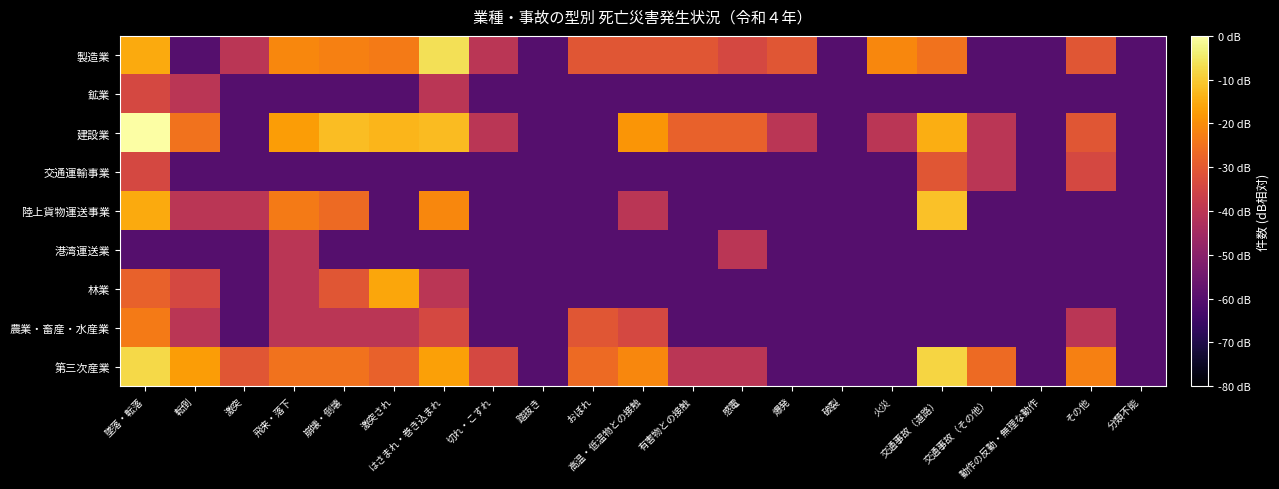

Between 交通事故（その他） and 動作の反動・無理な動作, which is larger?

交通事故（その他）